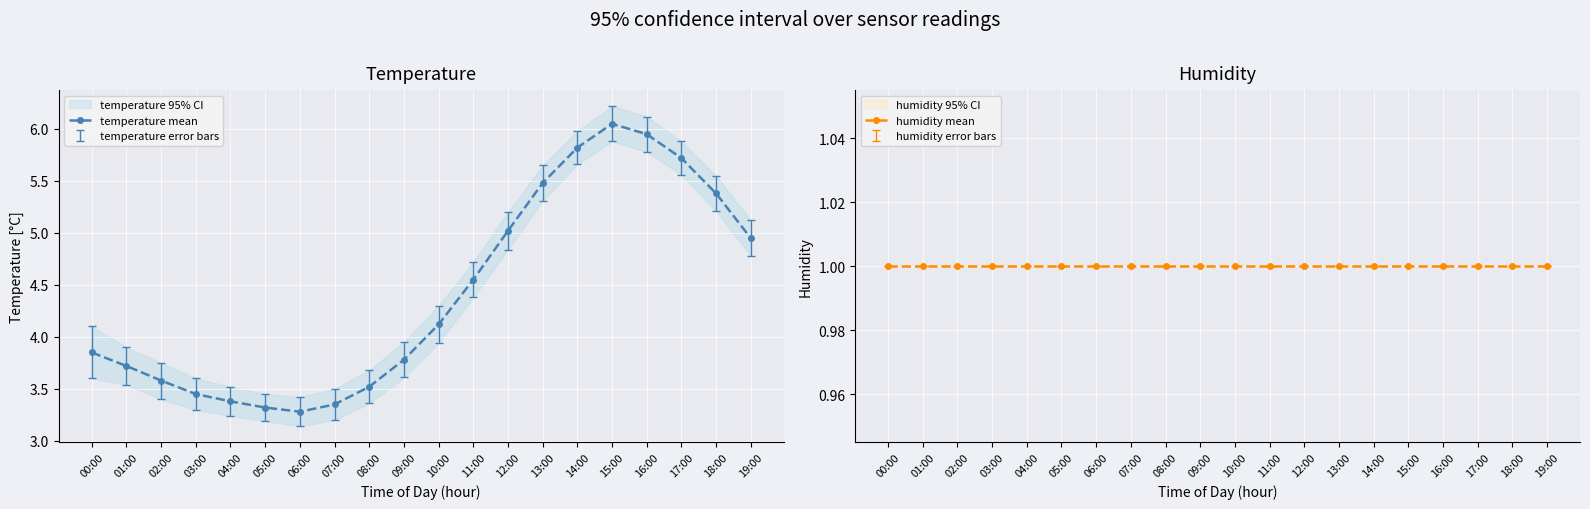

In temperature mean, how many points are higher than both neighbors (excluding endpoints)?

1